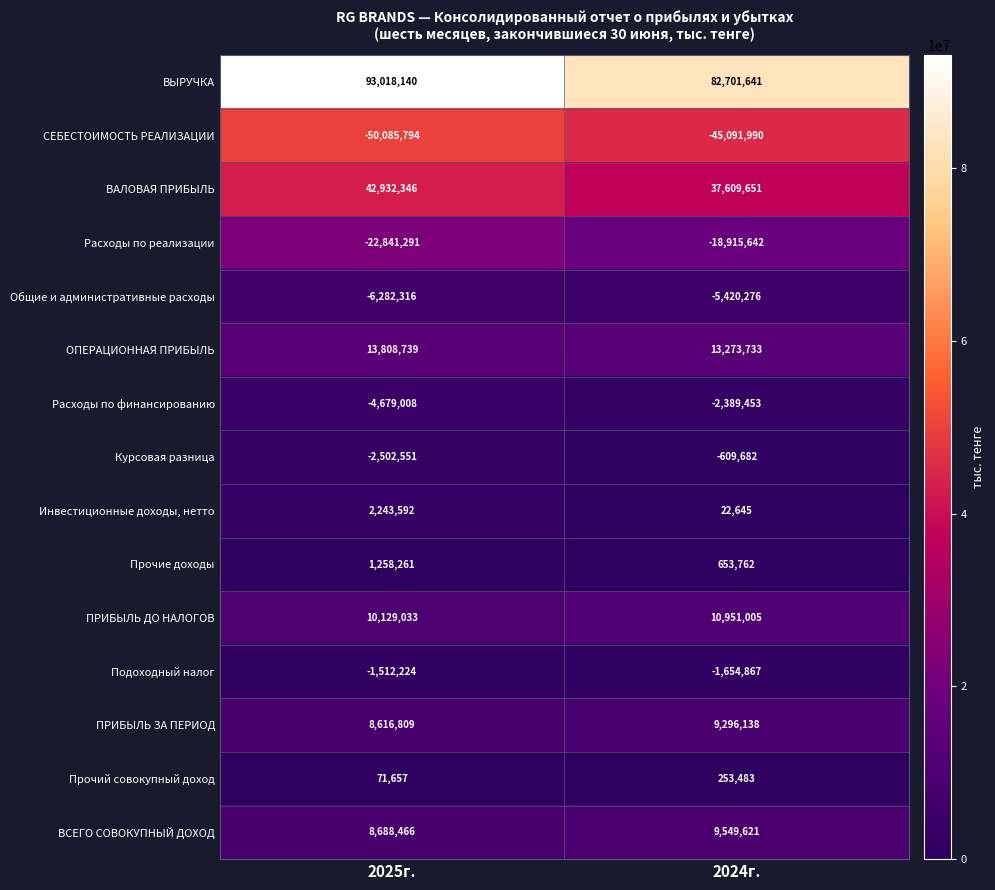

Reading right to left, what are all the values shown in this chart?

ВЫРУЧКА: 82701641	93018140
СЕБЕСТОИМОСТЬ РЕАЛИЗАЦИИ: -45091990	-50085794
ВАЛОВАЯ ПРИБЫЛЬ: 37609651	42932346
Расходы по реализации: -18915642	-22841291
Общие и административные расходы: -5420276	-6282316
ОПЕРАЦИОННАЯ ПРИБЫЛЬ: 13273733	13808739
Расходы по финансированию: -2389453	-4679008
Курсовая разница: -609682	-2502551
Инвестиционные доходы, нетто: 22645	2243592
Прочие доходы: 653762	1258261
ПРИБЫЛЬ ДО НАЛОГОВ: 10951005	10129033
Подоходный налог: -1654867	-1512224
ПРИБЫЛЬ ЗА ПЕРИОД: 9296138	8616809
Прочий совокупный доход: 253483	71657
ВСЕГО СОВОКУПНЫЙ ДОХОД: 9549621	8688466